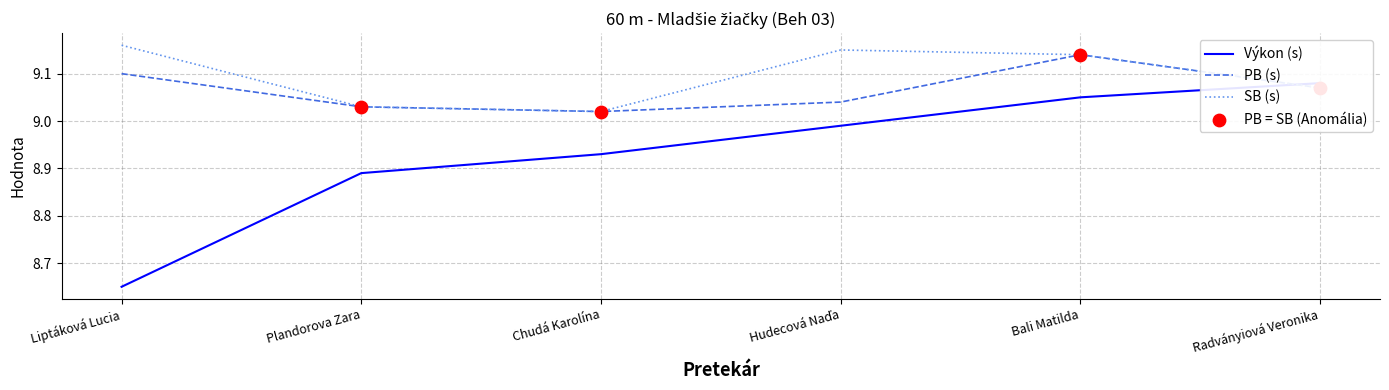

Which series reaches the minimum Y coordinate?

Výkon